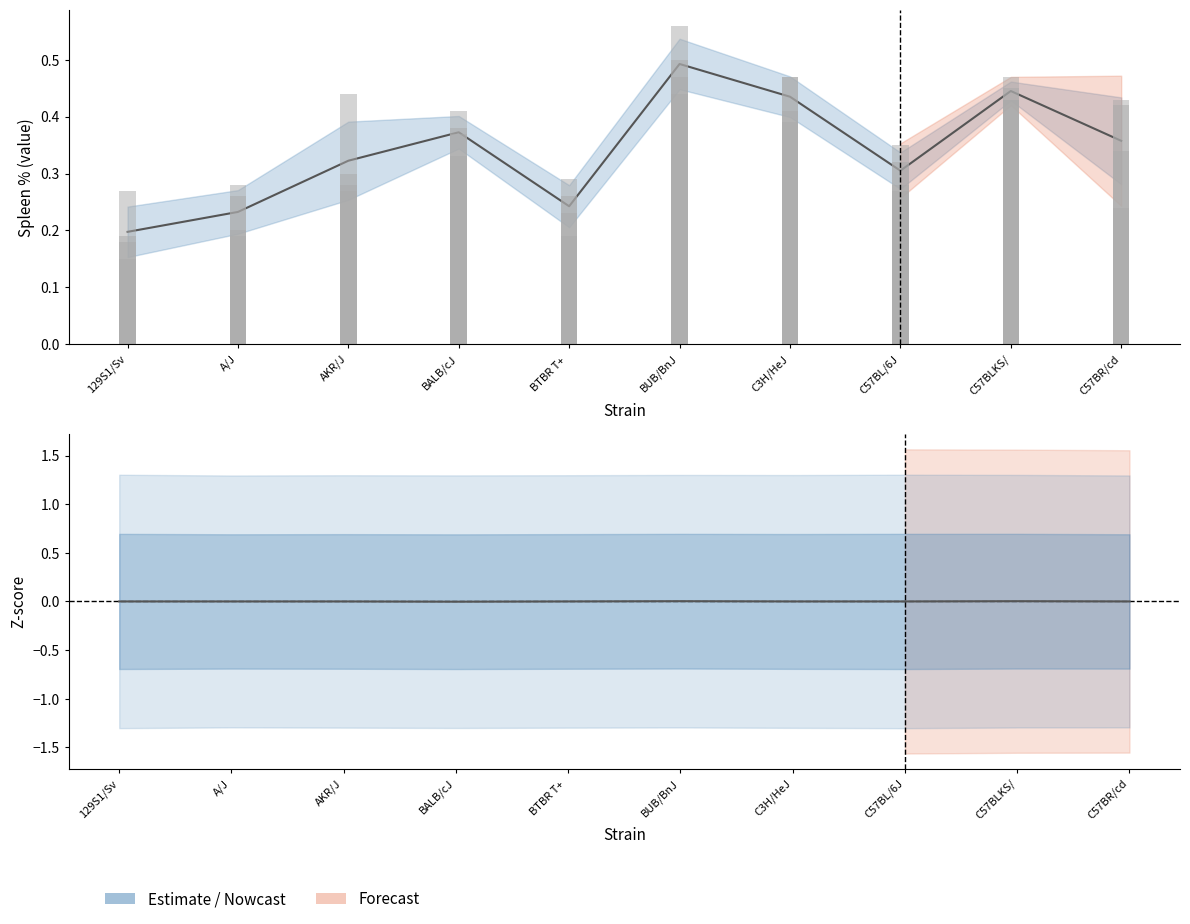

At which category does the chart reach its minimum across all series?

BALB/cJ